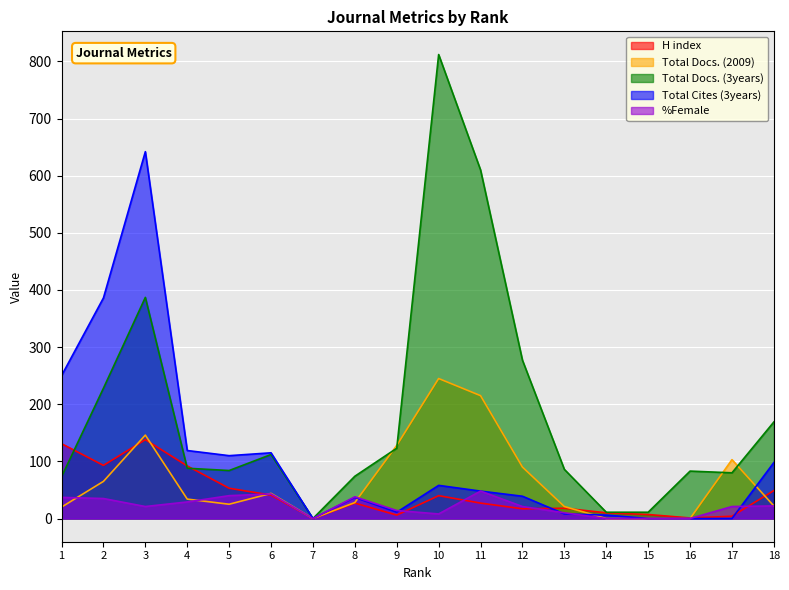

How many values in Total Docs. (3years) are above zero?

17